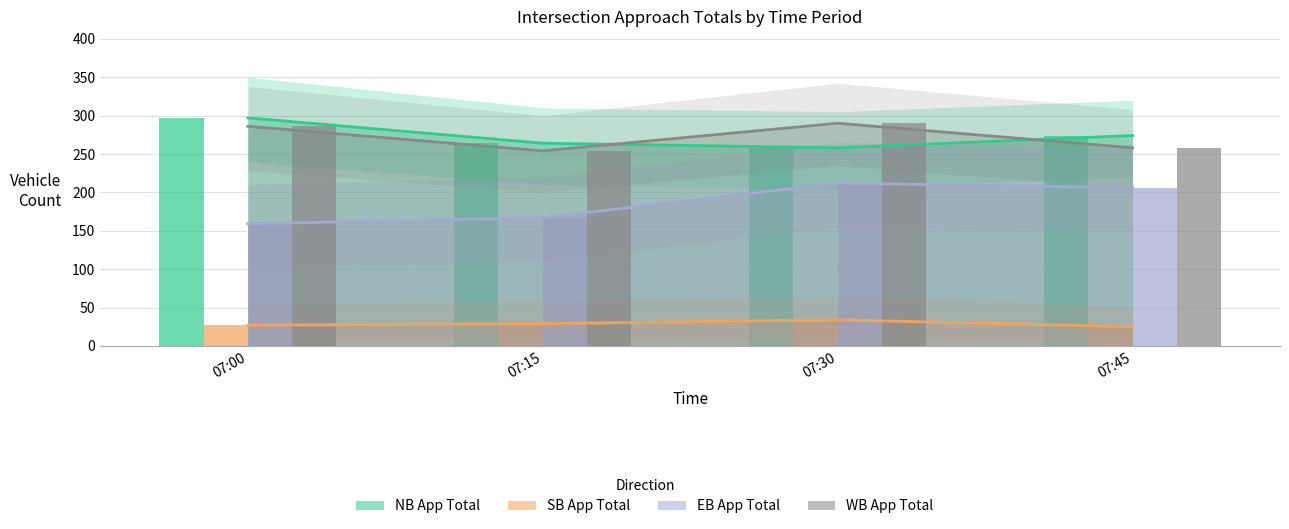

Is the value of WB App Total at 07:45 greater than the value of NB App Total at 07:30?

No